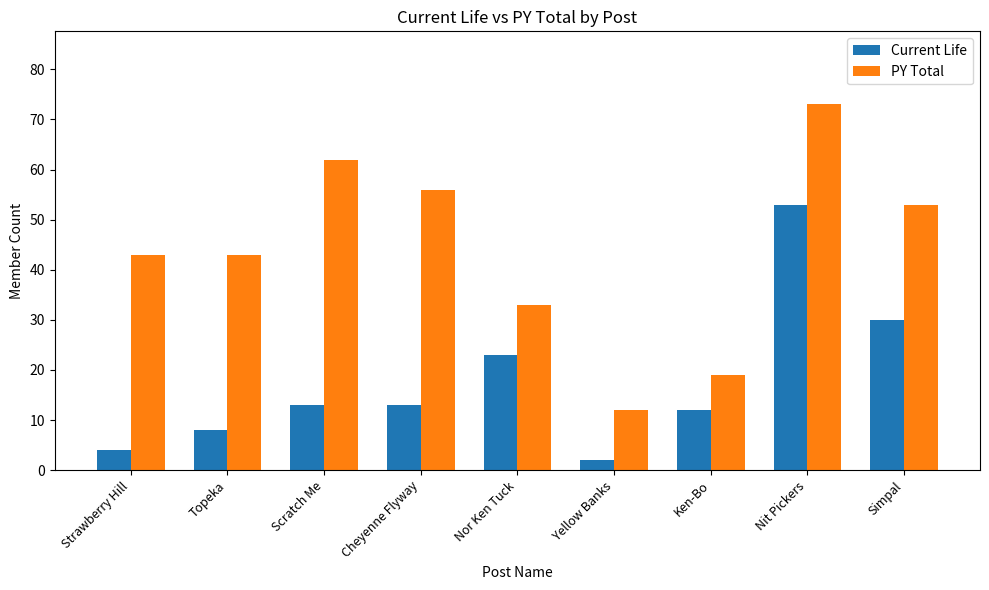

Reading left to right, what are all the values shown in this chart?

Current Life: 4	8	13	13	23	2	12	53	30
PY Total: 43	43	62	56	33	12	19	73	53